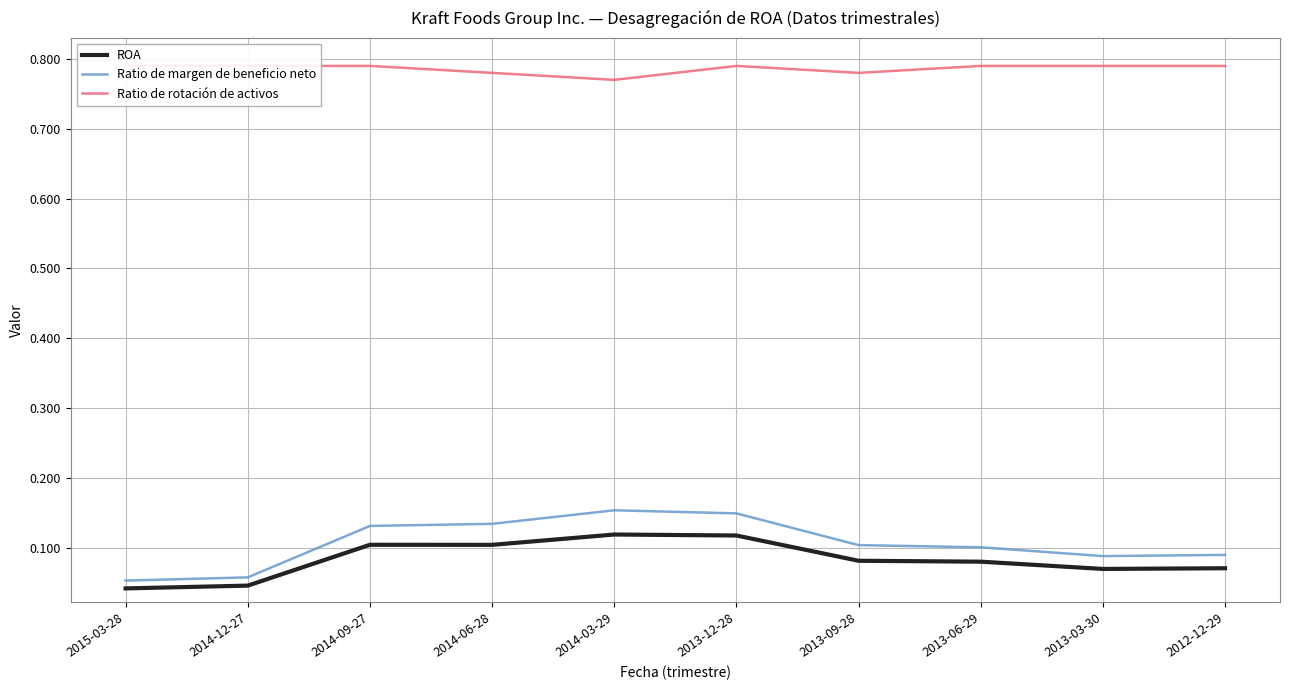

What is the sum of the Ratio de rotación de activos values at 2013-12-28 and 2014-06-28?

1.6